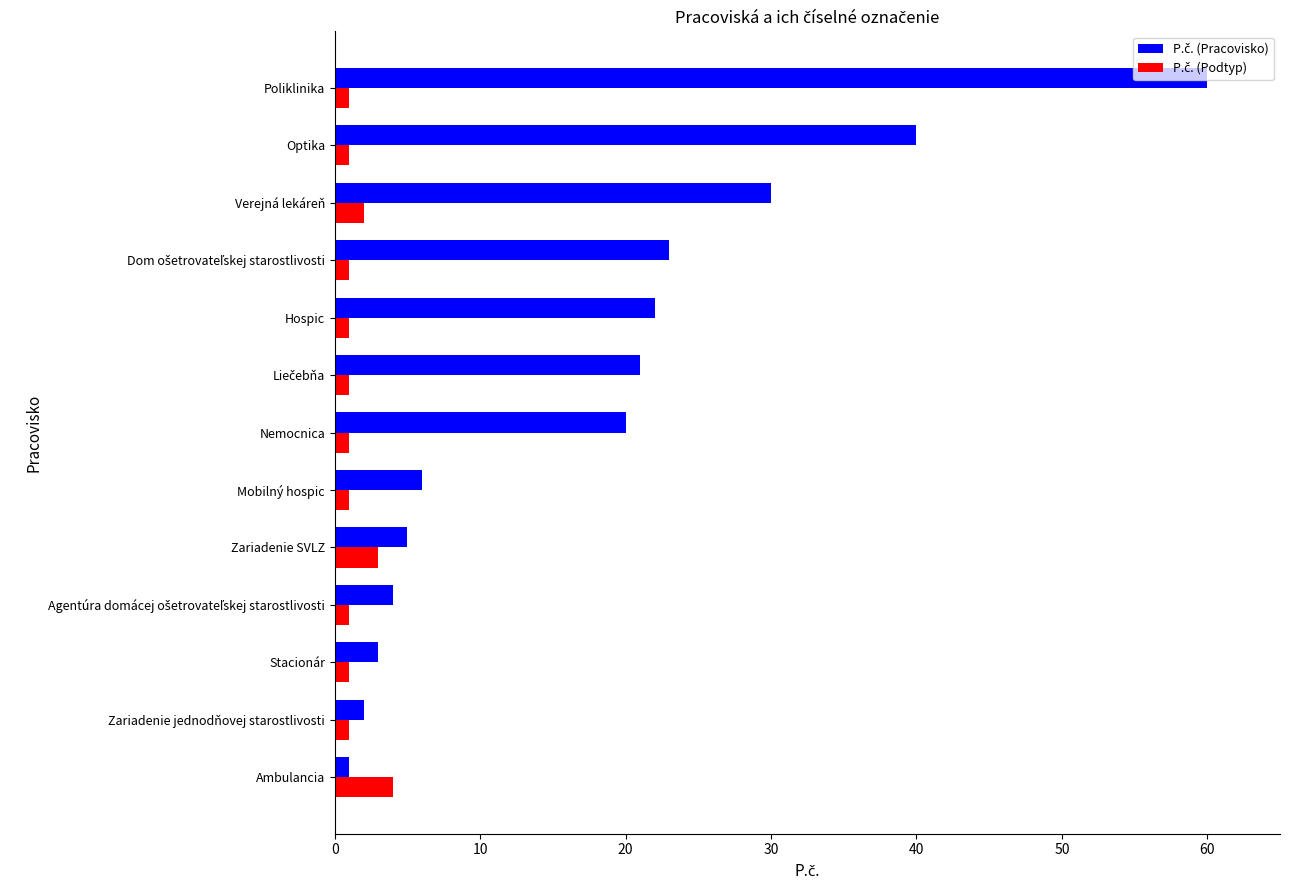

At which category is the sum across all series the highest?

Poliklinika